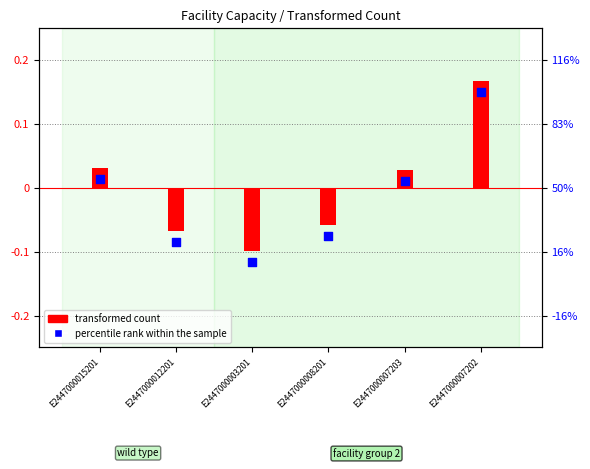

At how many categories does at least one series exceed 0?

3